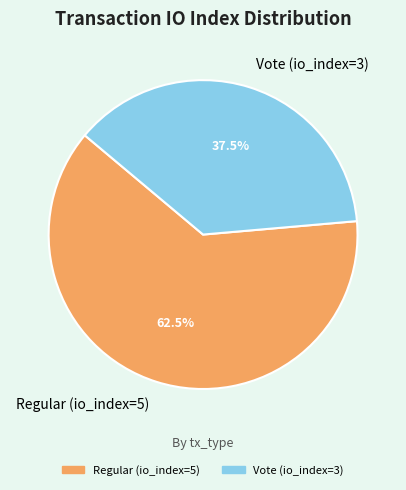

Which category accounts for the majority?

Regular (io_index=5)